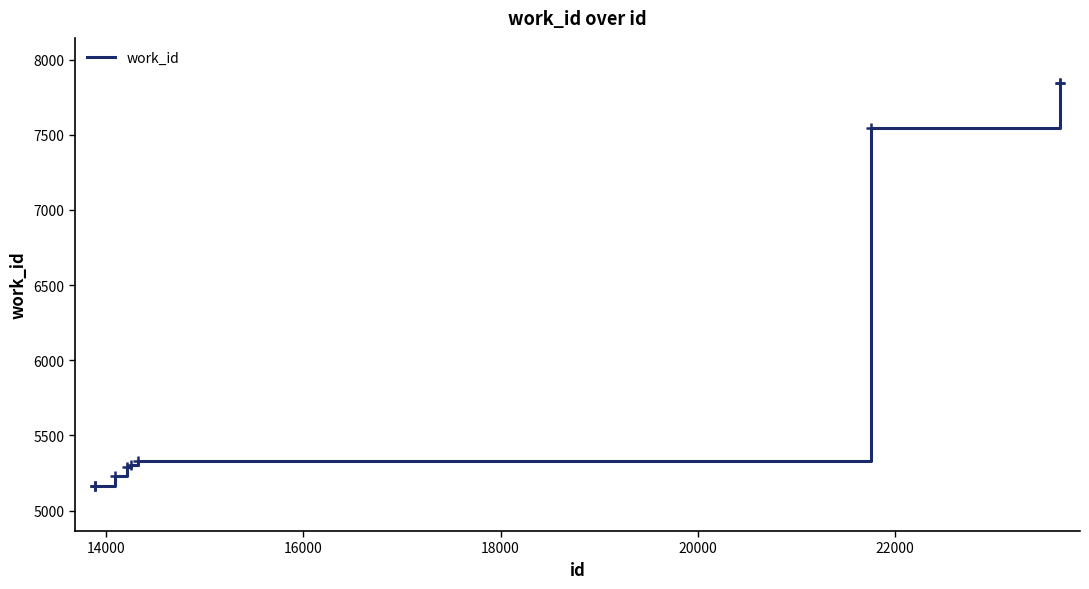

What is the greatest value displayed?

7844